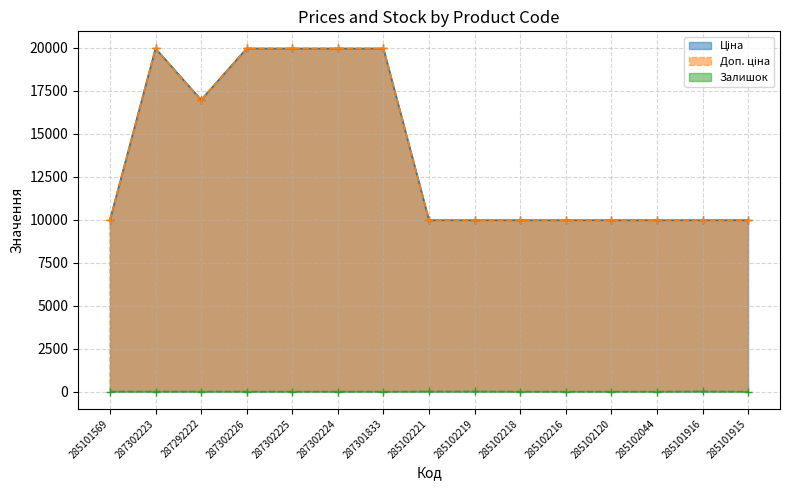

What are all the series names shown in the legend?

Ціна, Доп. ціна, Залишок